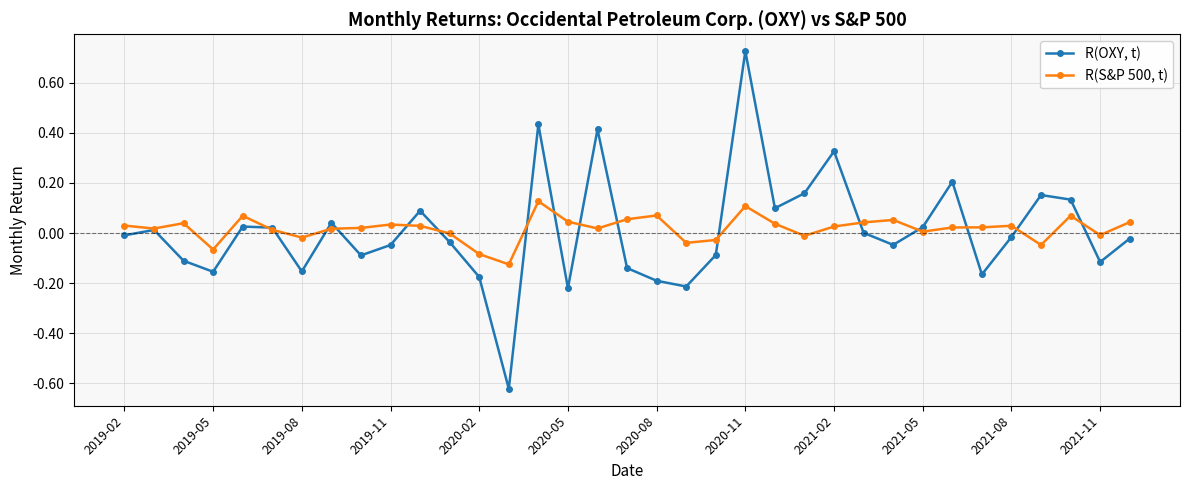

Count the number of data series in this chart.

2